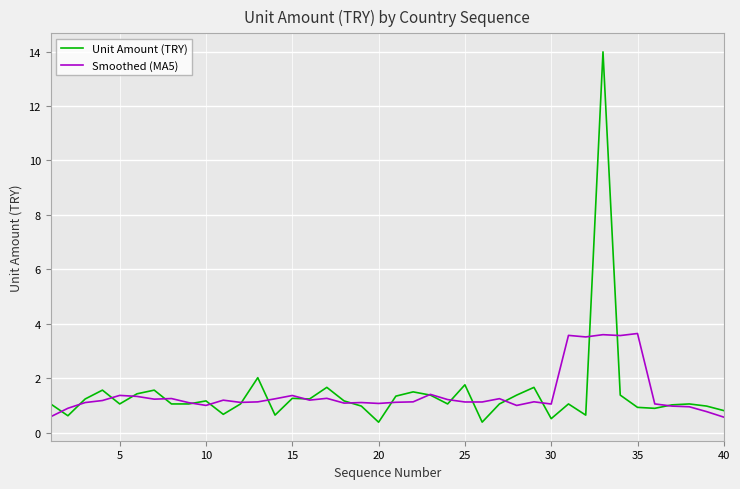

Does the chart have visible grid lines?

Yes